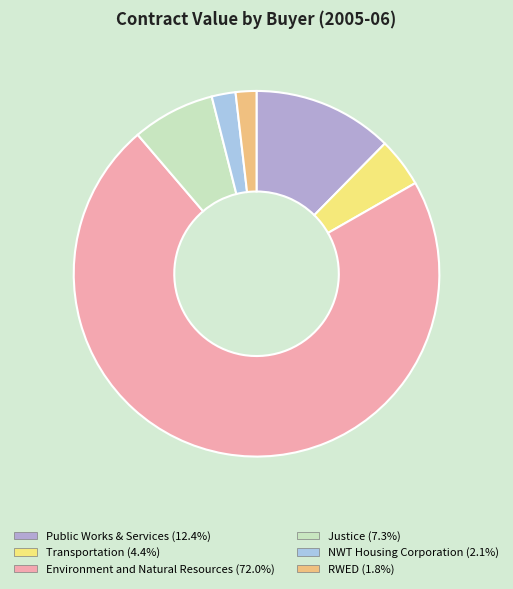

How many segments does this pie chart have?

6